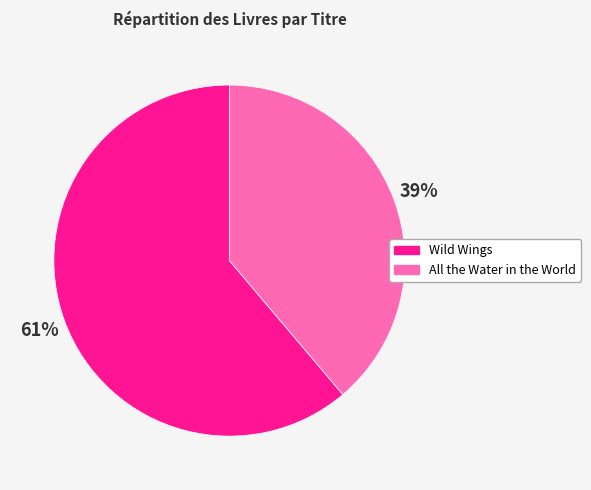

To the nearest percent, what is the difference between the largest and smallest slice percentages?

22%